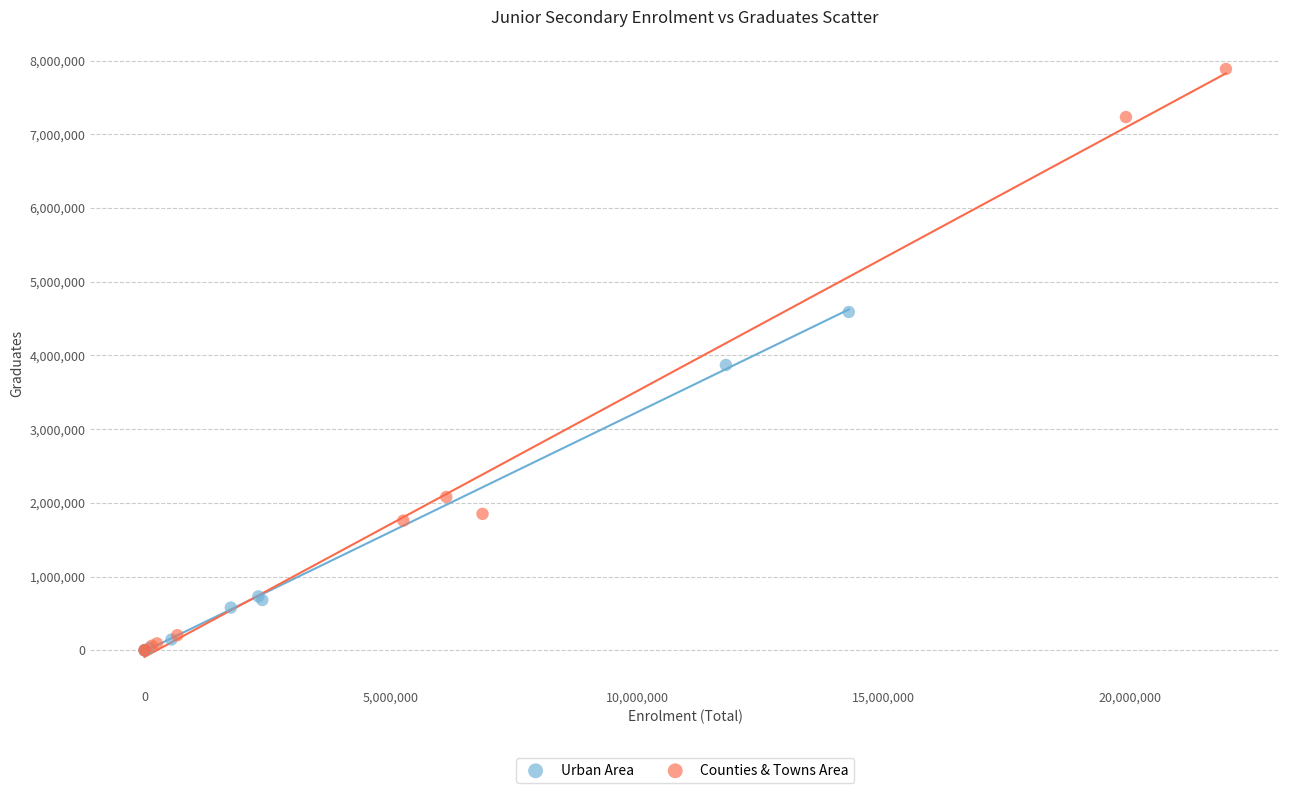

Which series has the widest spread of Y values?

Counties & Towns Area